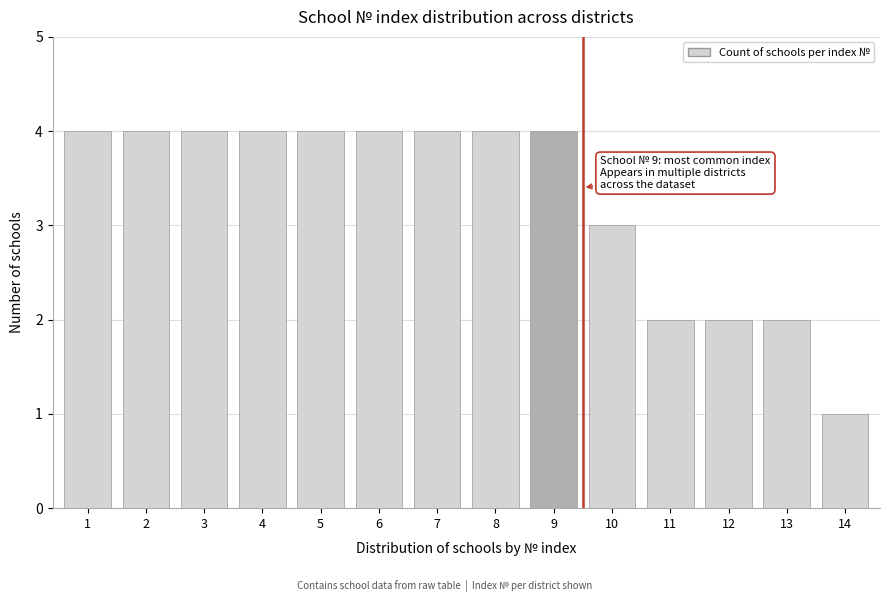

Reading right to left, extract all data points from this chart.

14=1	13=2	12=2	11=2	10=3	9=4	8=4	7=4	6=4	5=4	4=4	3=4	2=4	1=4